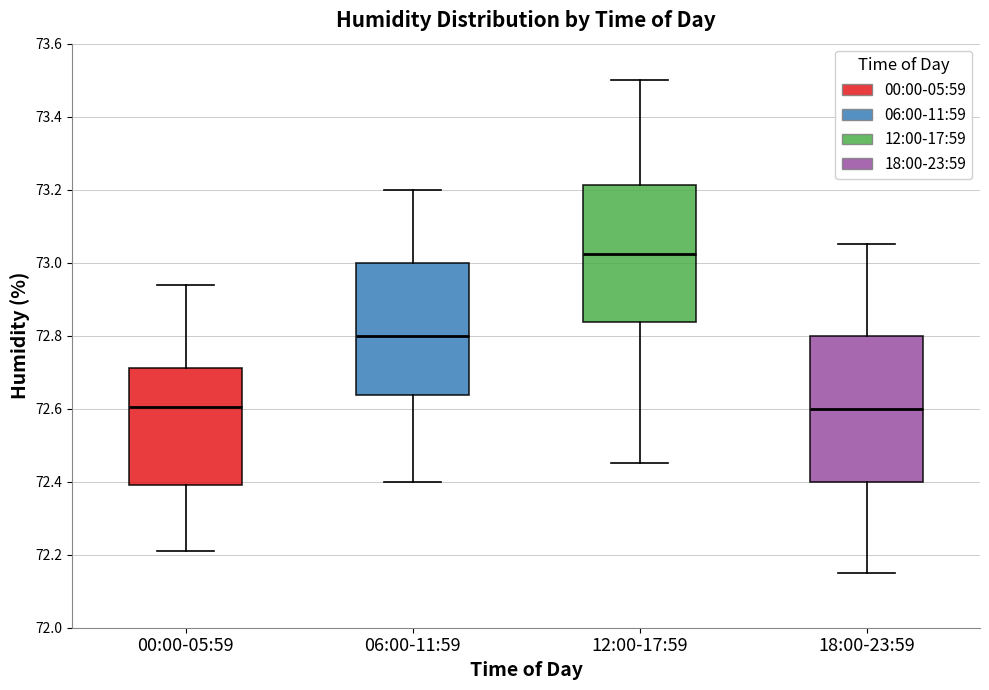

Which box is the tallest, from its lower edge to its upper edge?

18:00-23:59